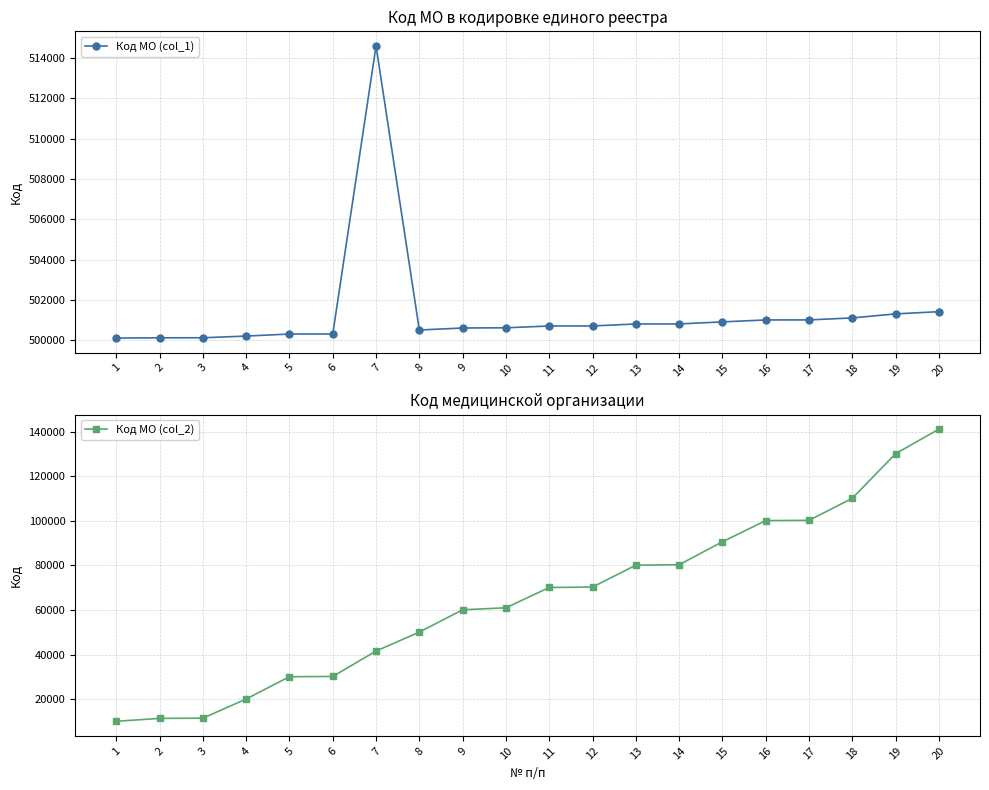

Rank the series by their average value, from highest to lowest.

Код МО (col_1), Код МО (col_2)